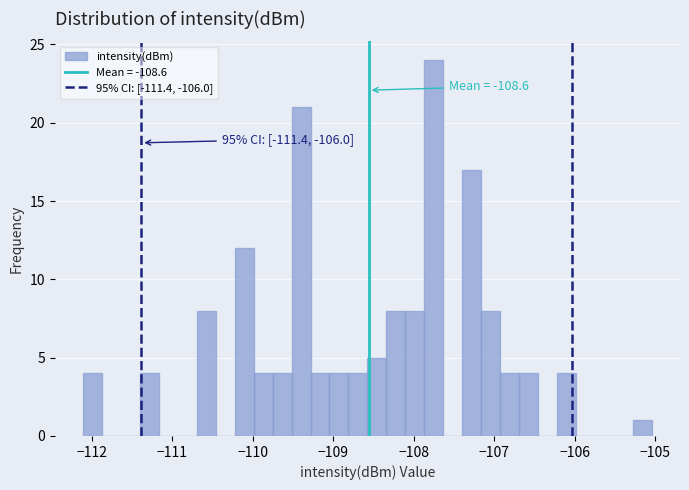

Around what value on the x-axis is the tallest bar? Give the approximate position of its centre, as read against the axis.

-107.8